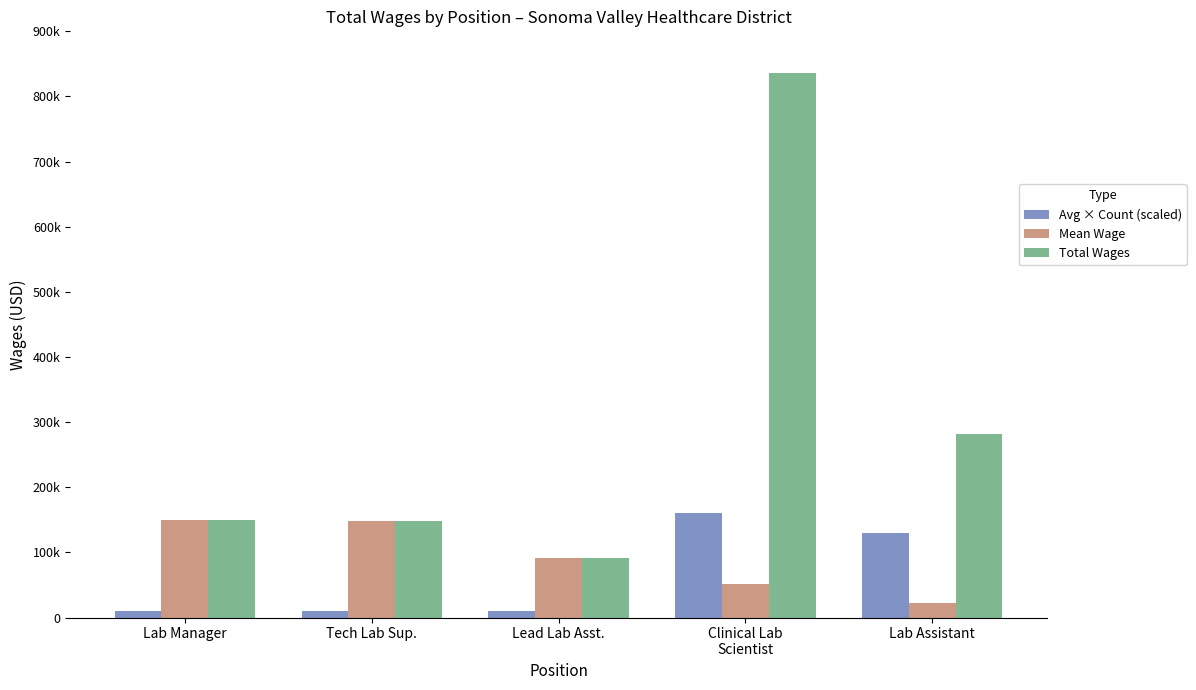

Are the bars grouped side by side (vs. stacked)?

Yes